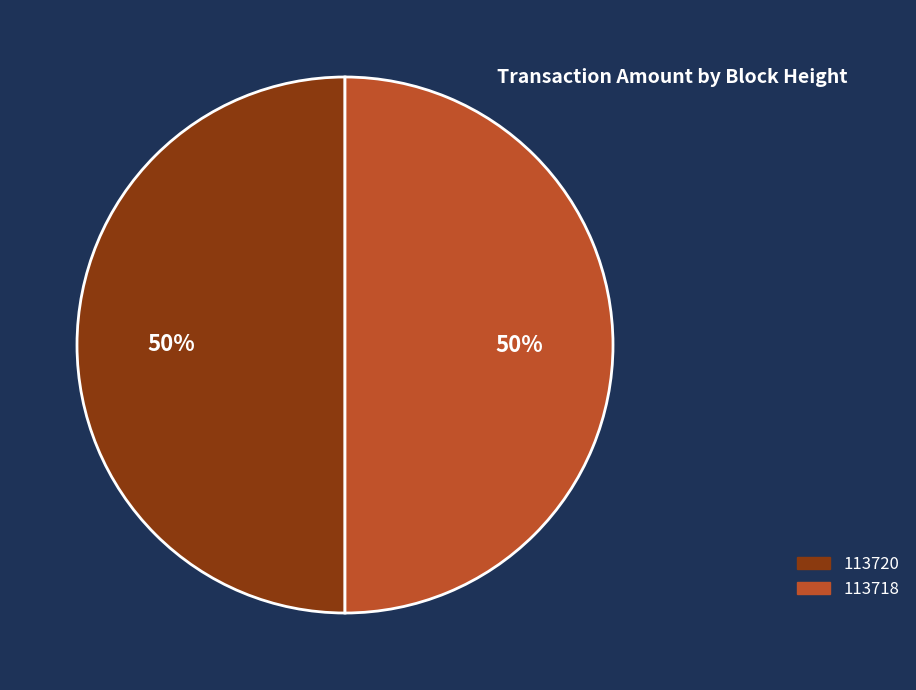

Is it true that 113718 is 55% of the pie?

False